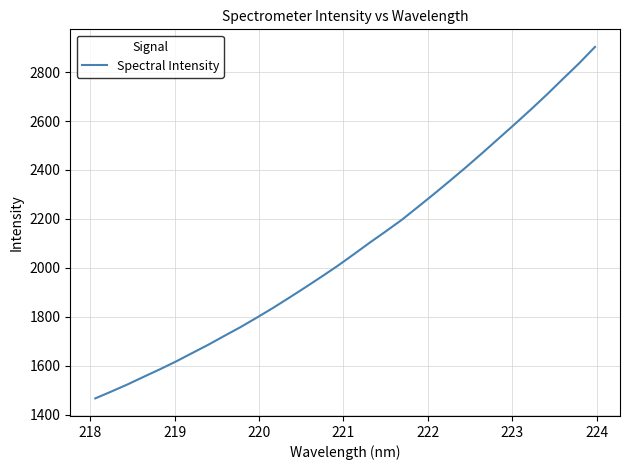

What is the difference between the maximum and minimum values?

1436.6